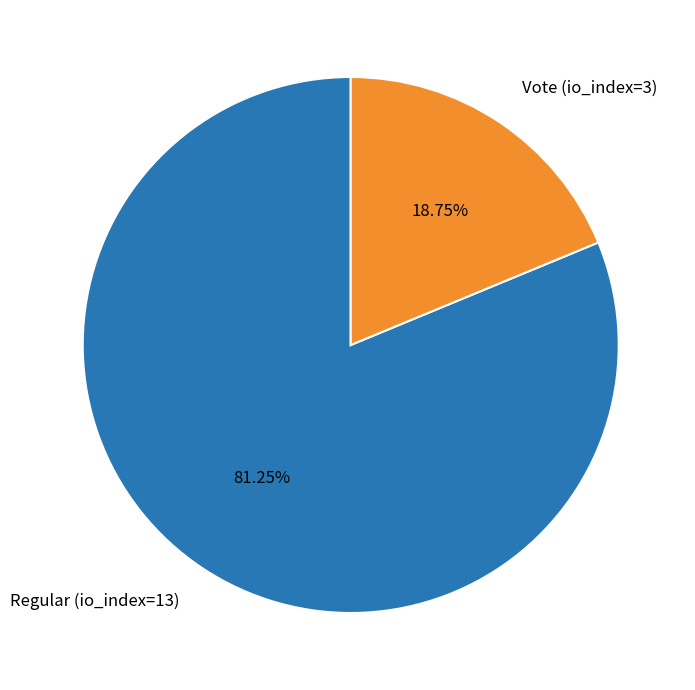

Count the number of slices in the pie.

2